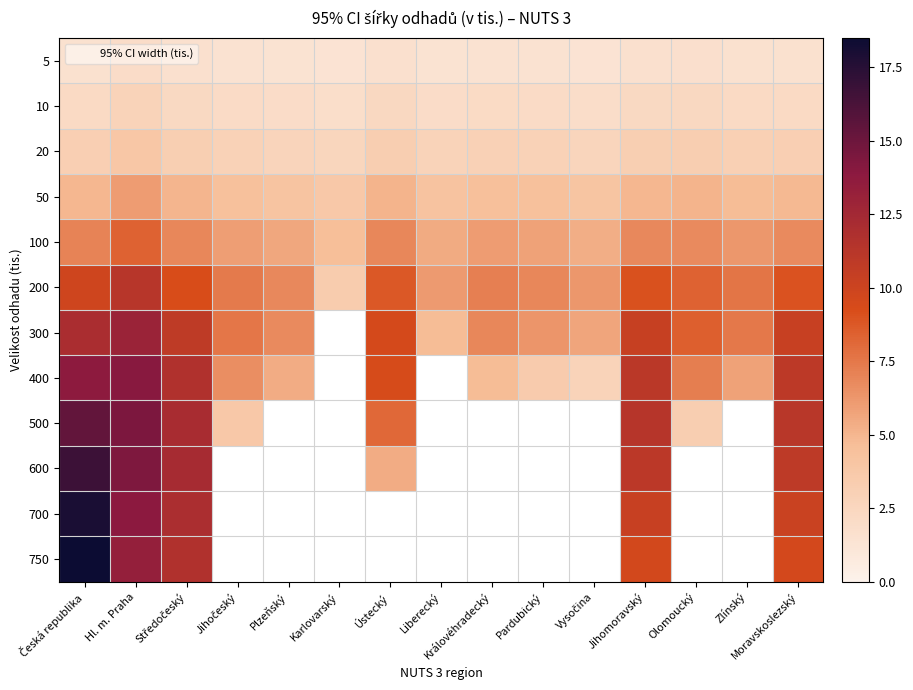

List the labels in order of 5 value, smallest first.

Karlovarský, Vysočina, Plzeňský, Liberecký, Jihočeský, Pardubický, Královéhradecký, Zlínský, Česká republika, Moravskoslezský, Jihomoravský, Středočeský, Ústecký, Olomoucký, Hl. m. Praha